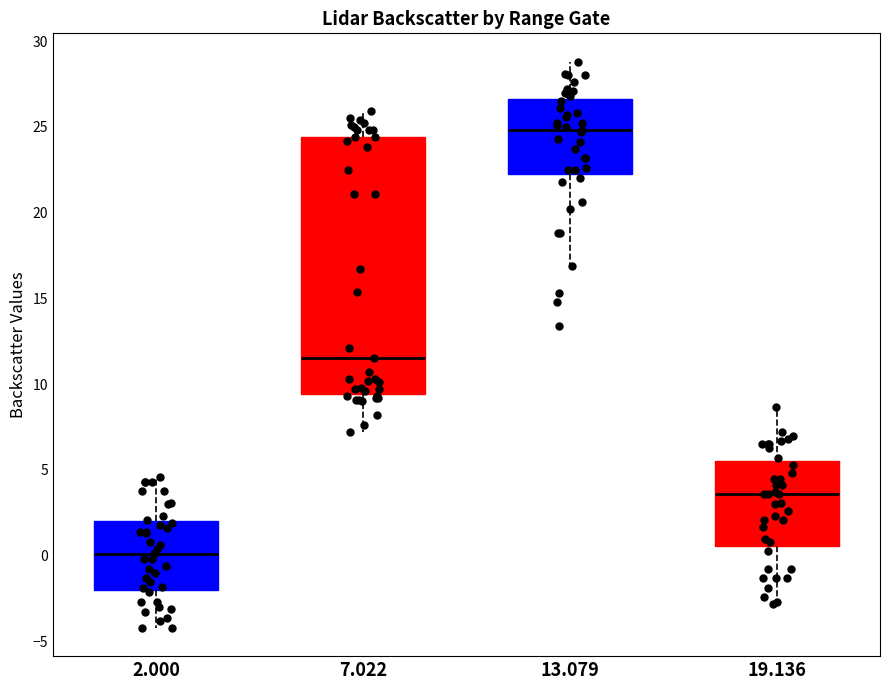

Where does the lower whisker of the box at x = 19.136 end on the y-axis? The values are not printed on the chart, so give them approximately, as read against the axis.

-3.0